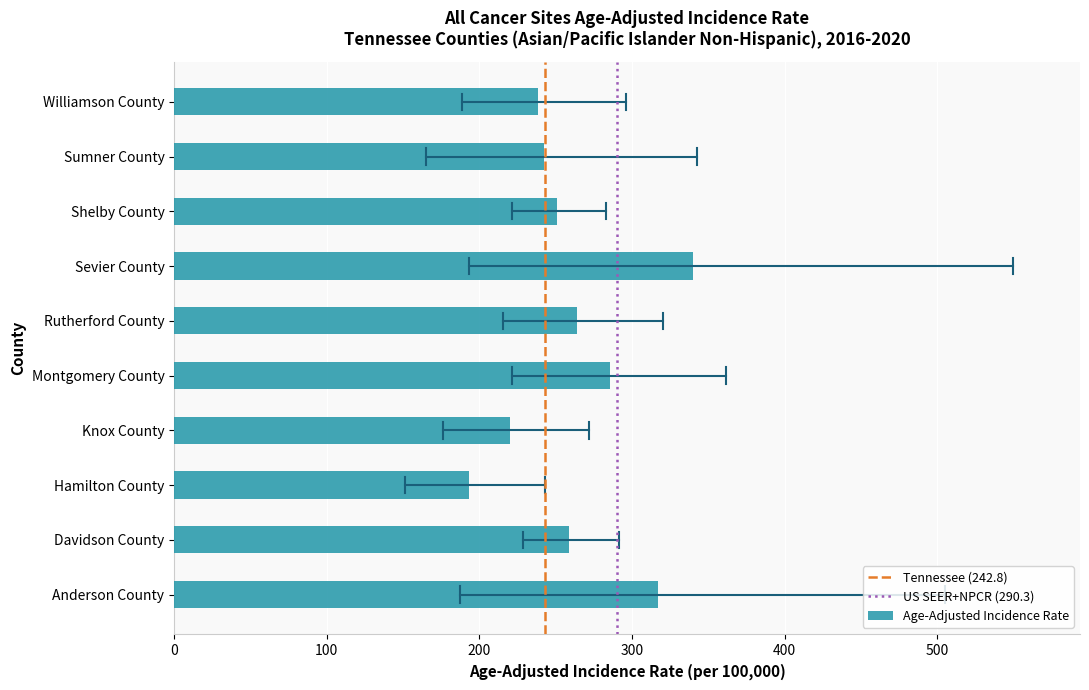

What is the average value?

260.9